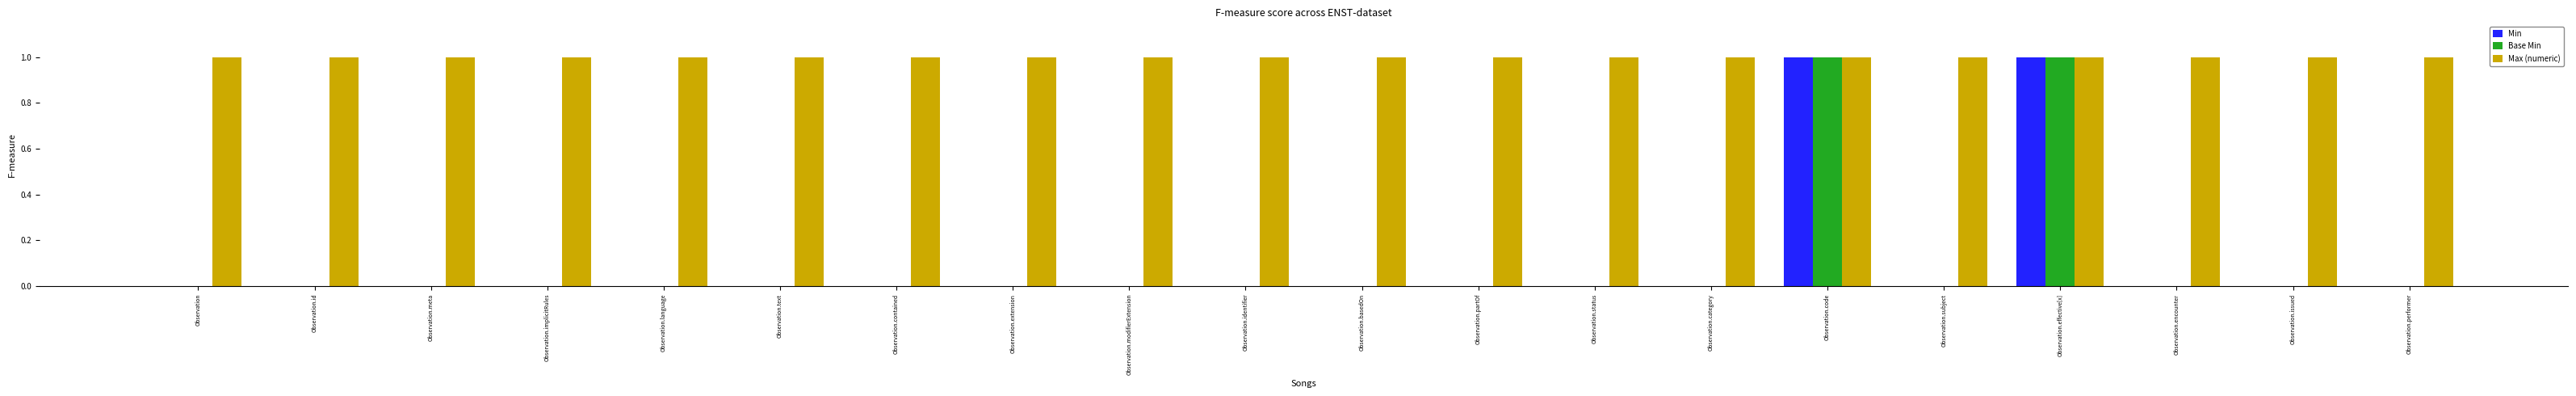

How many categories are shown in the chart?

20